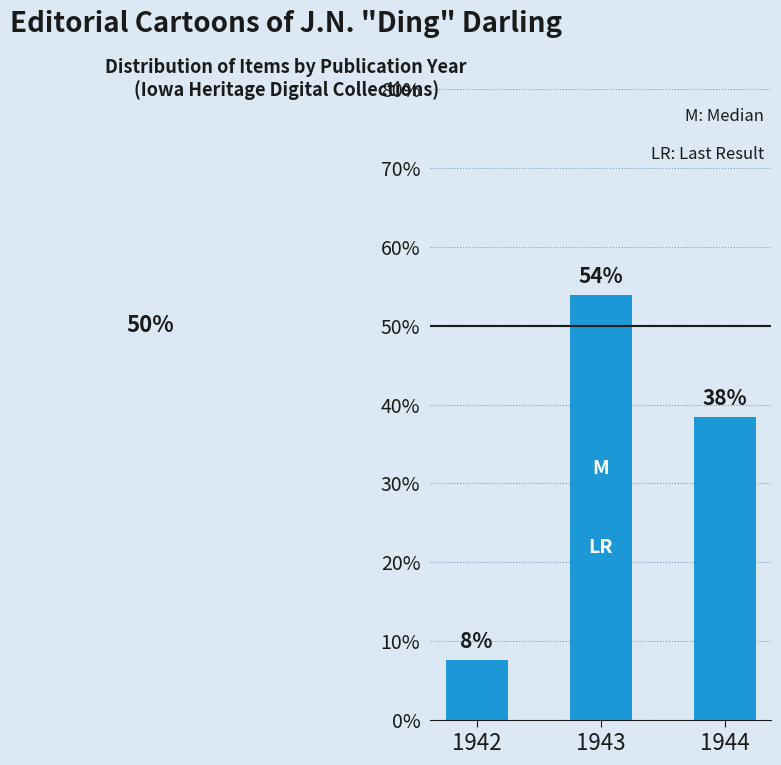

The value at 1943 is 53.8. True or false?

True